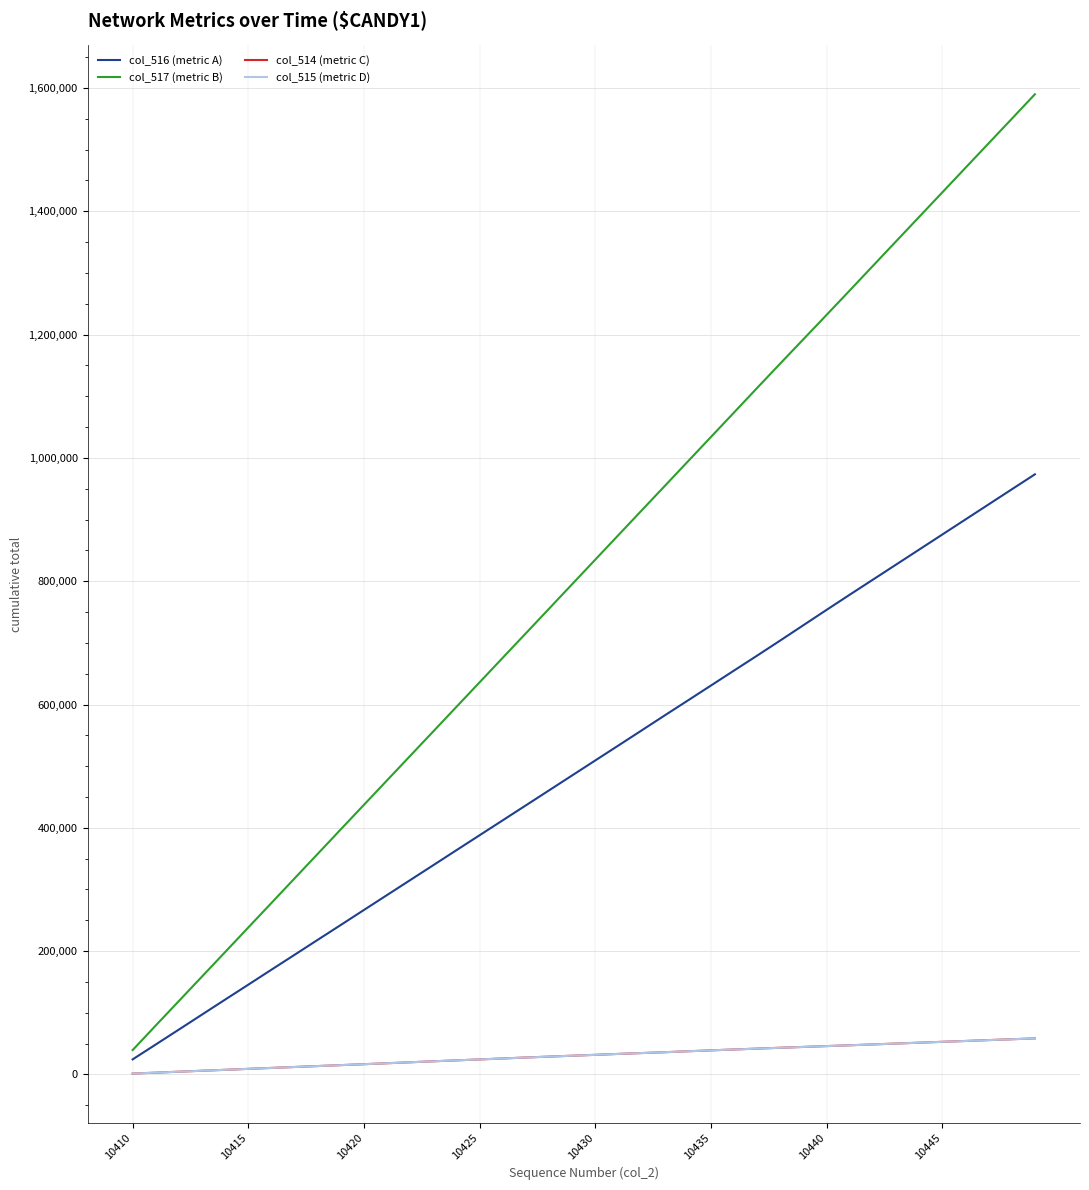

True or false: col_515 (metric D) and col_516 (metric A) cross at least once.

False